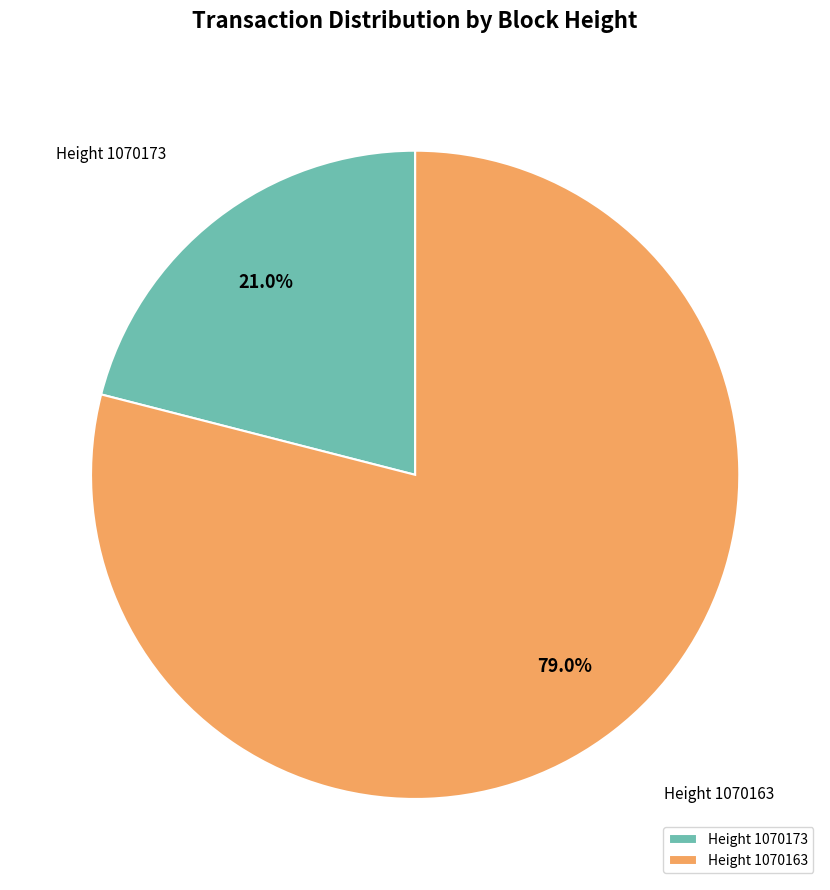

Count the number of slices in the pie.

2